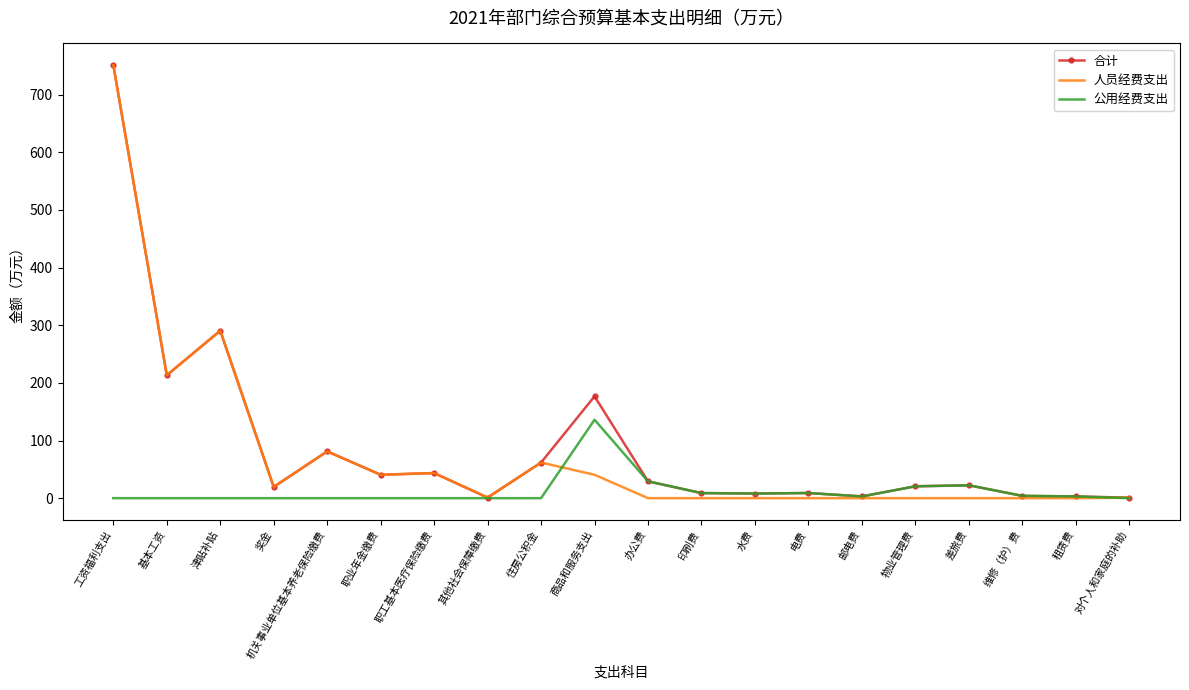

Where is the first local minimum for 合计?

基本工资